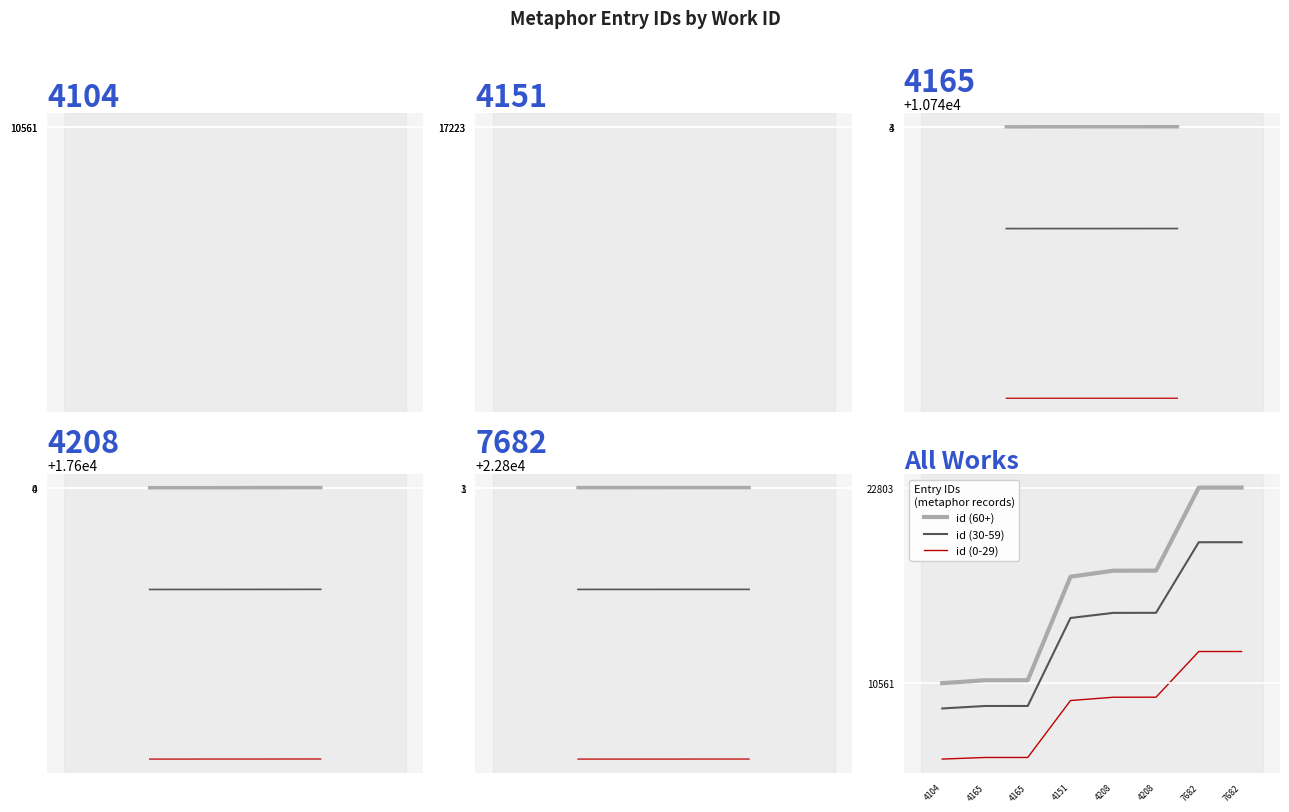

What is the value of the id (30-59) point at the 5th from the left?

14960.0